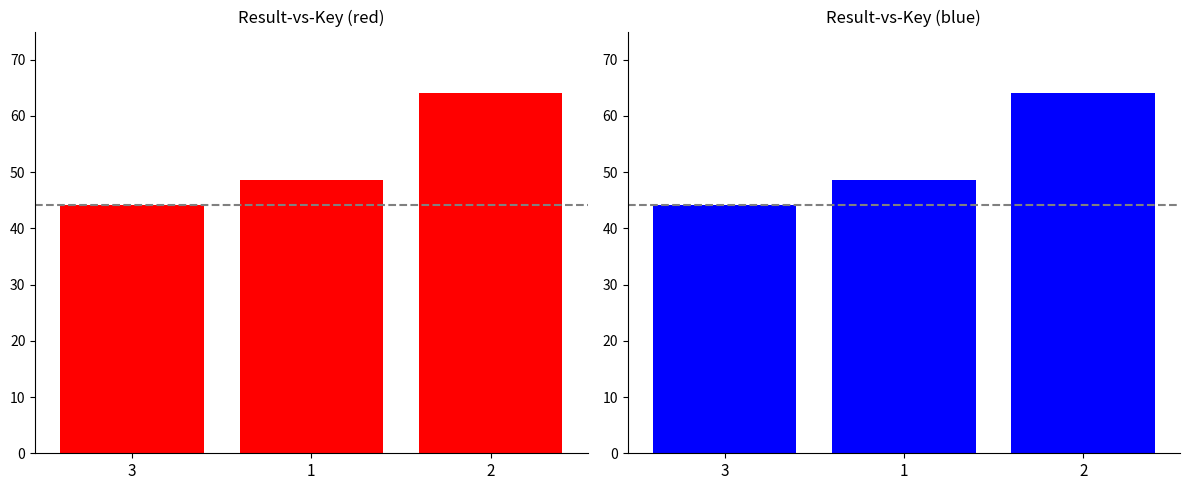

What is the average value?

52.3